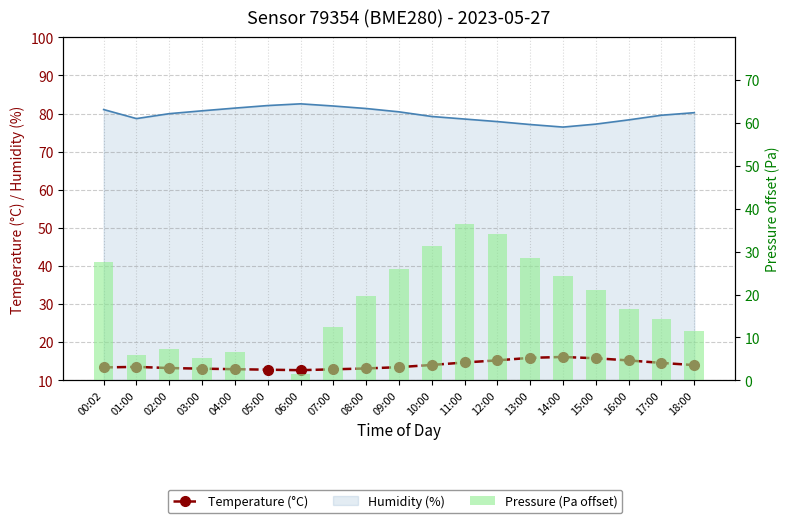

At which label does Temperature (°C) first exceed 13?

00:02